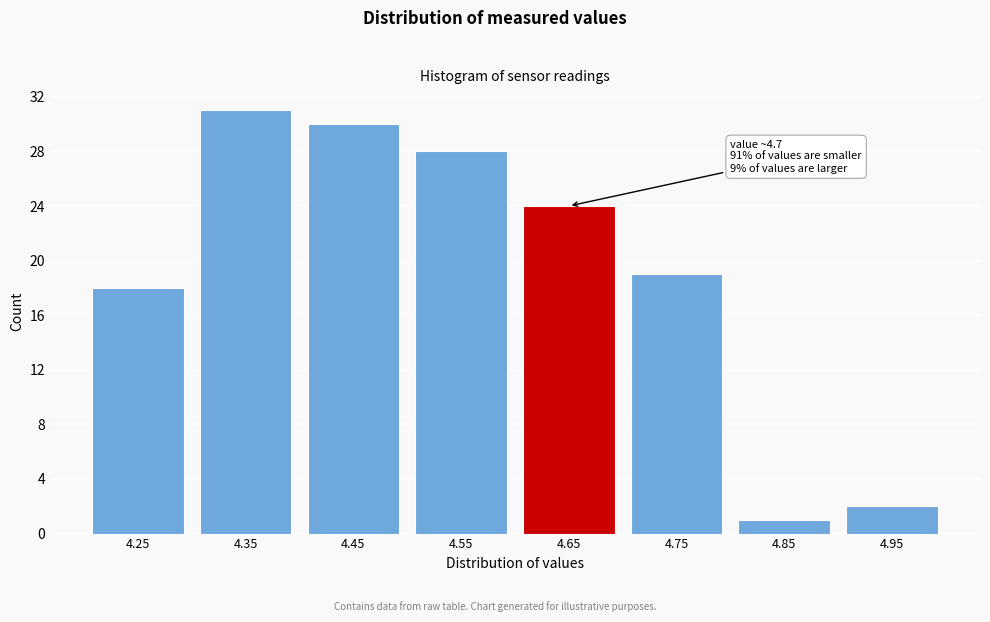

Reading right to left, extract all data points from this chart.

2	1	19	24	28	30	31	18